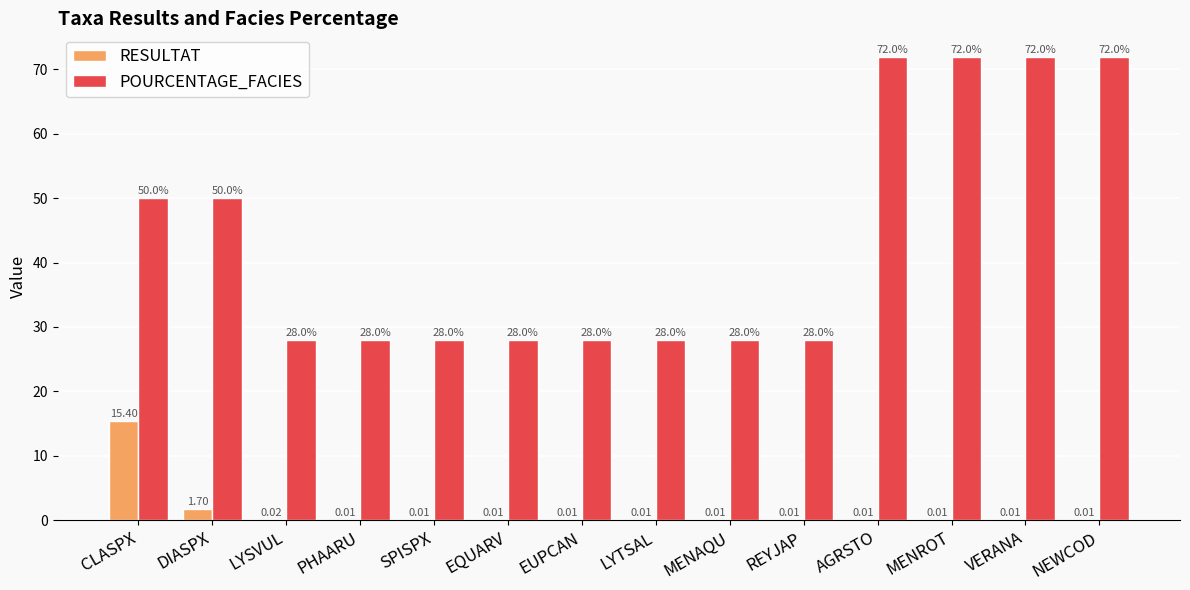

Which series has the largest total across all categories?

POURCENTAGE_FACIES